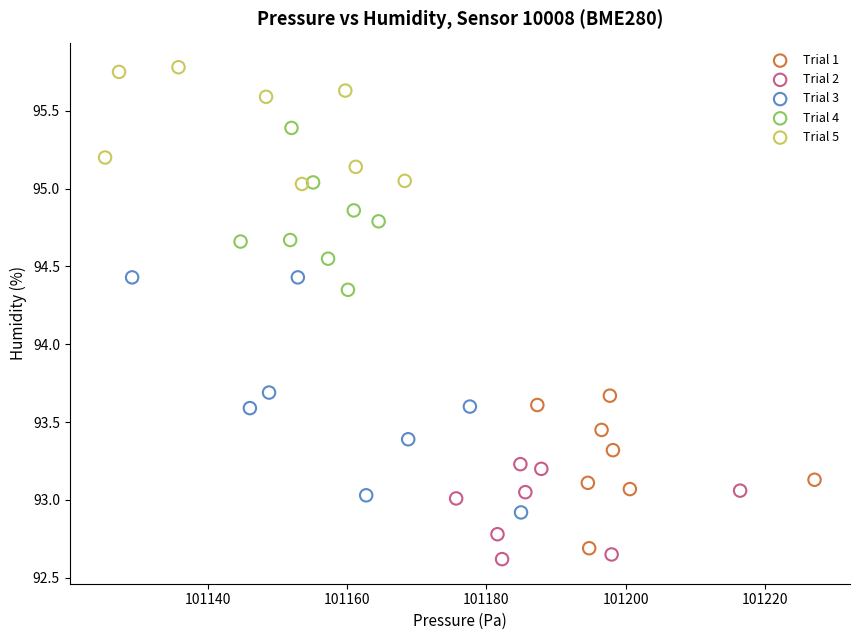

Which series has the largest Y range (max minus min)?

Trial 3